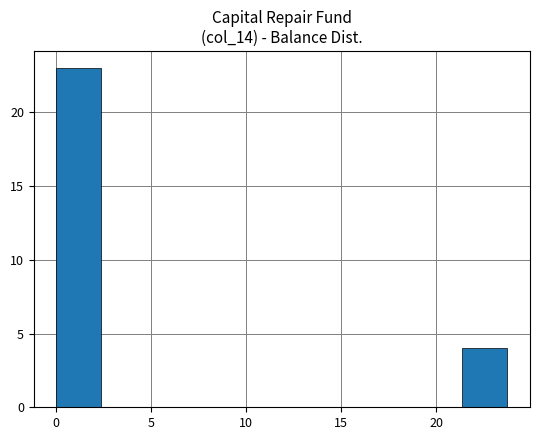

Reading left to right, transcribe this chart: for each bar, give the range it covers on the x-axis and its height. Neither the bar edges nor the heights are printed on the chart, so give them approximately, as read against the axes.

0.0 to 2.5: 23
2.5 to 5.0: 0
5.0 to 7.0: 0
7.0 to 9.5: 0
9.5 to 12.0: 0
12.0 to 14.5: 0
14.5 to 16.5: 0
16.5 to 19.0: 0
19.0 to 21.5: 0
21.5 to 24.0: 4